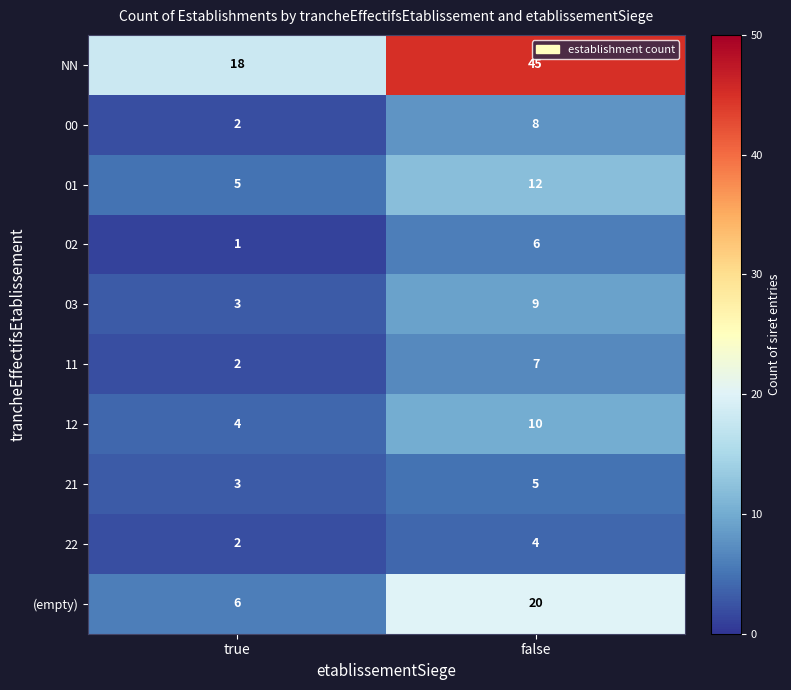

What is the sum of all 03 values?

12